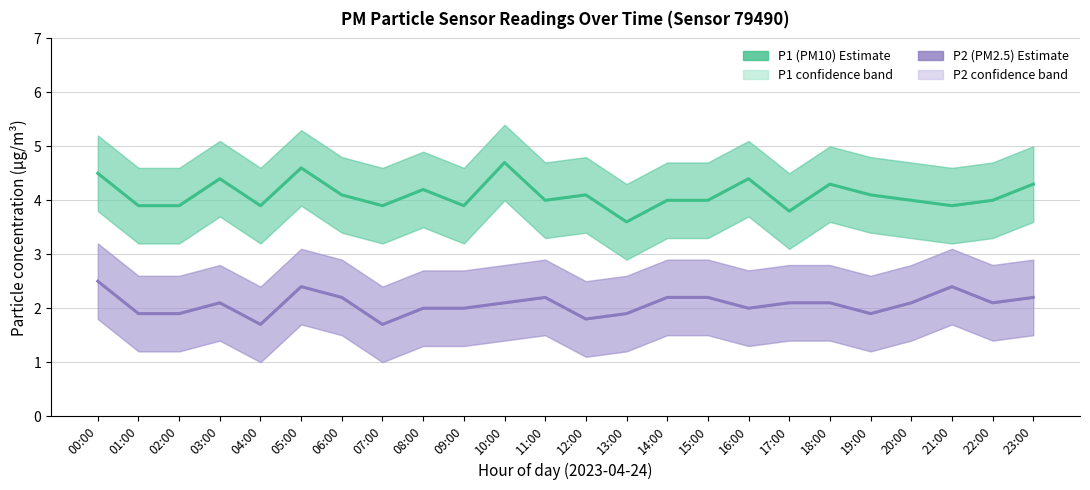

What is the difference between the second highest and minimum values in the P1 (PM10) estimate series?

1.0